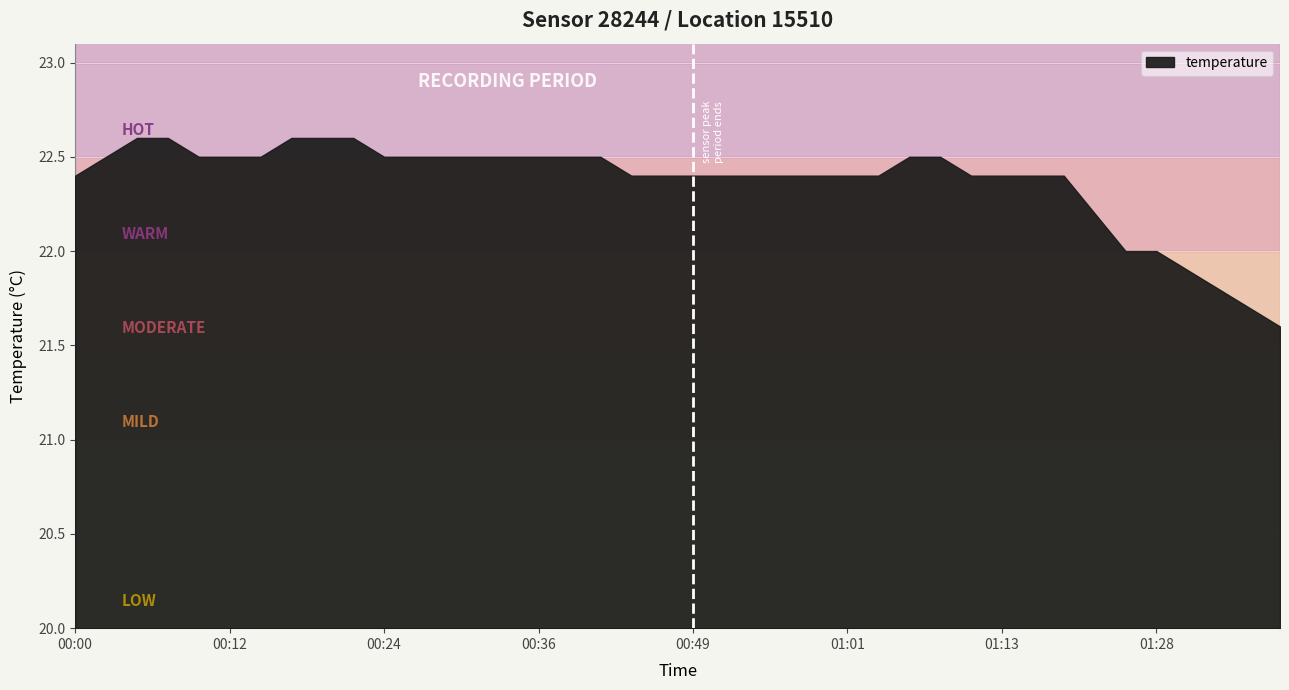

What position from the left is 01:28?

36